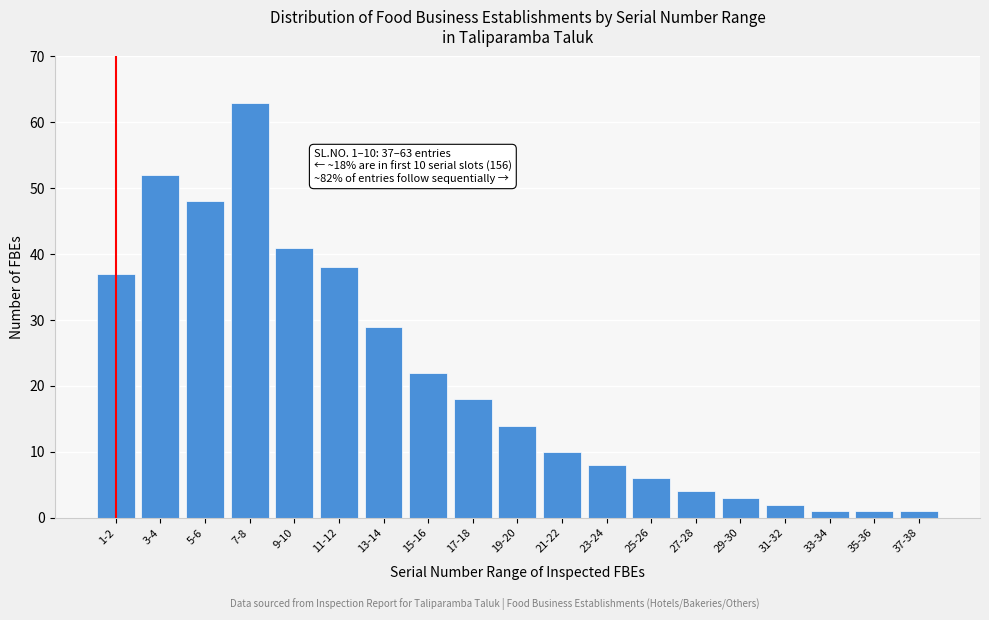

Reading left to right, transcribe all the data shown in this chart.

1-2=37	3-4=52	5-6=48	7-8=63	9-10=41	11-12=38	13-14=29	15-16=22	17-18=18	19-20=14	21-22=10	23-24=8	25-26=6	27-28=4	29-30=3	31-32=2	33-34=1	35-36=1	37-38=1